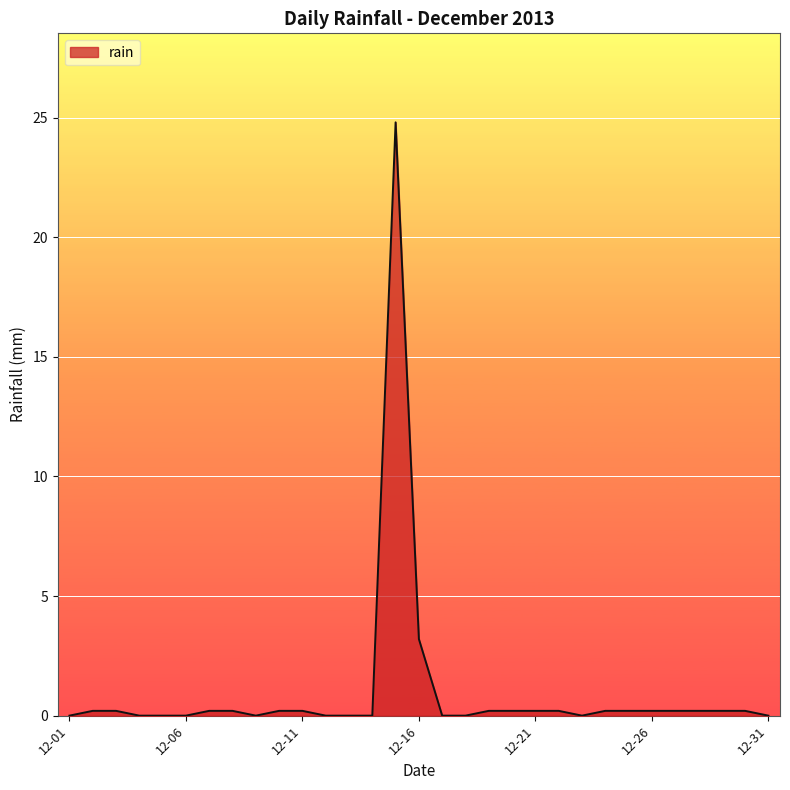

What is the difference between the maximum and minimum values?

24.8